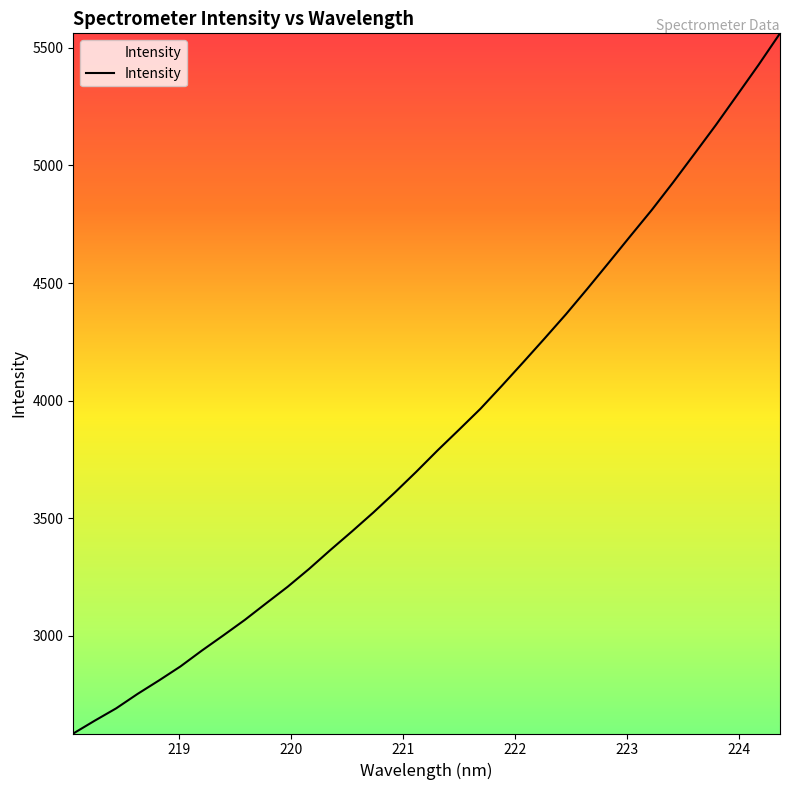

What is the difference between the maximum and minimum values?

2976.9